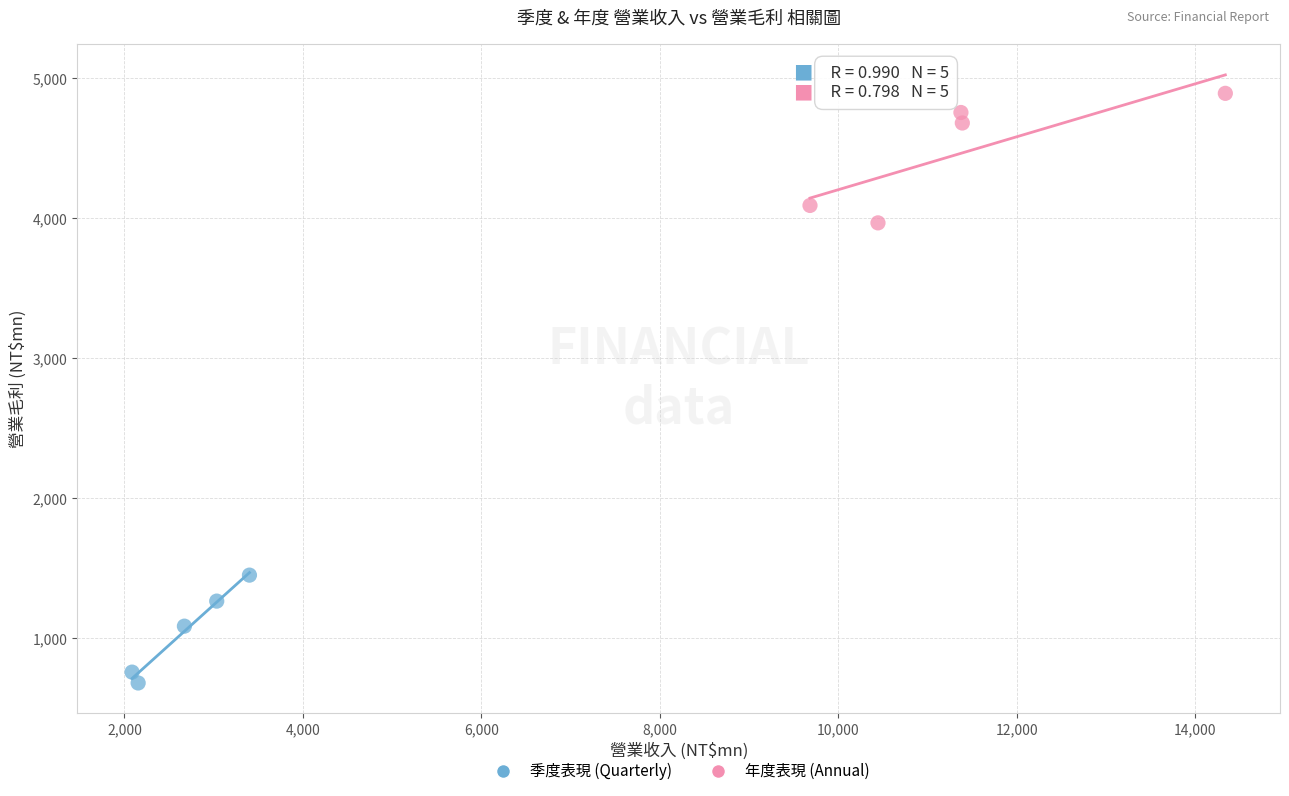

Which series has the largest Y range (max minus min)?

年度表現 (Annual)